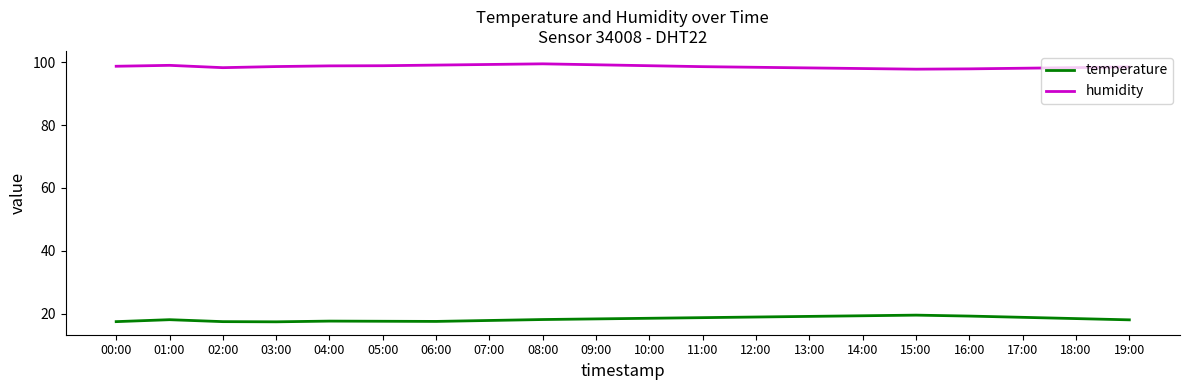

What is the smallest value displayed?

17.4